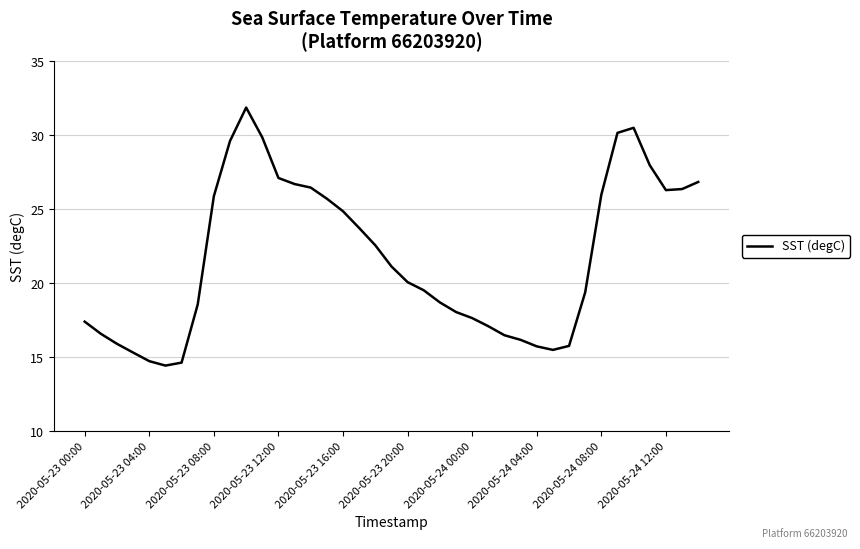

What is the greatest value displayed?

31.9